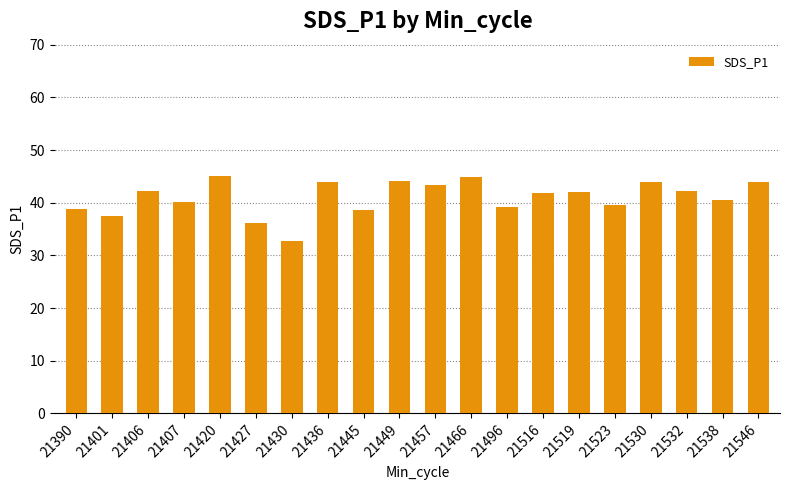

What is the ratio of the value at 21538 to the value at 21407?

1.0